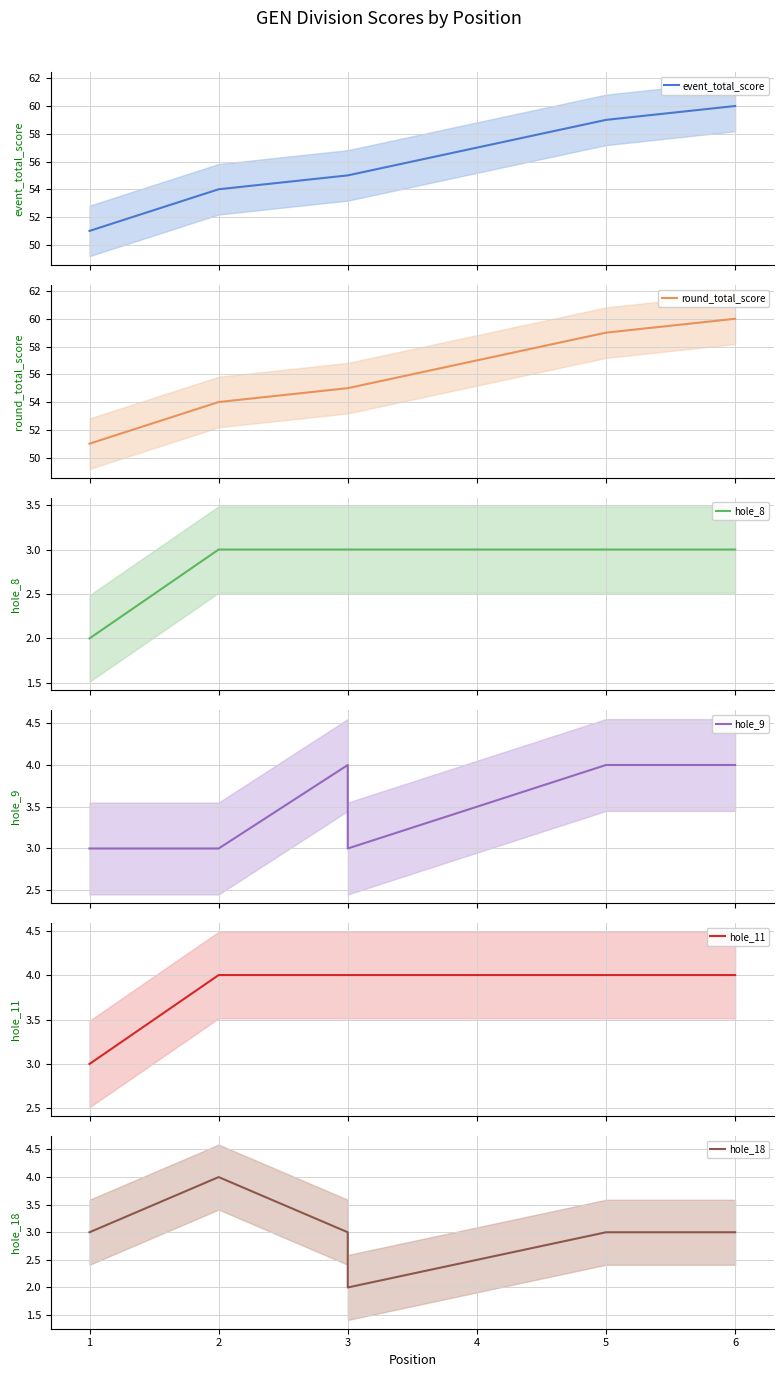

What is the maximum value for hole_11?

4